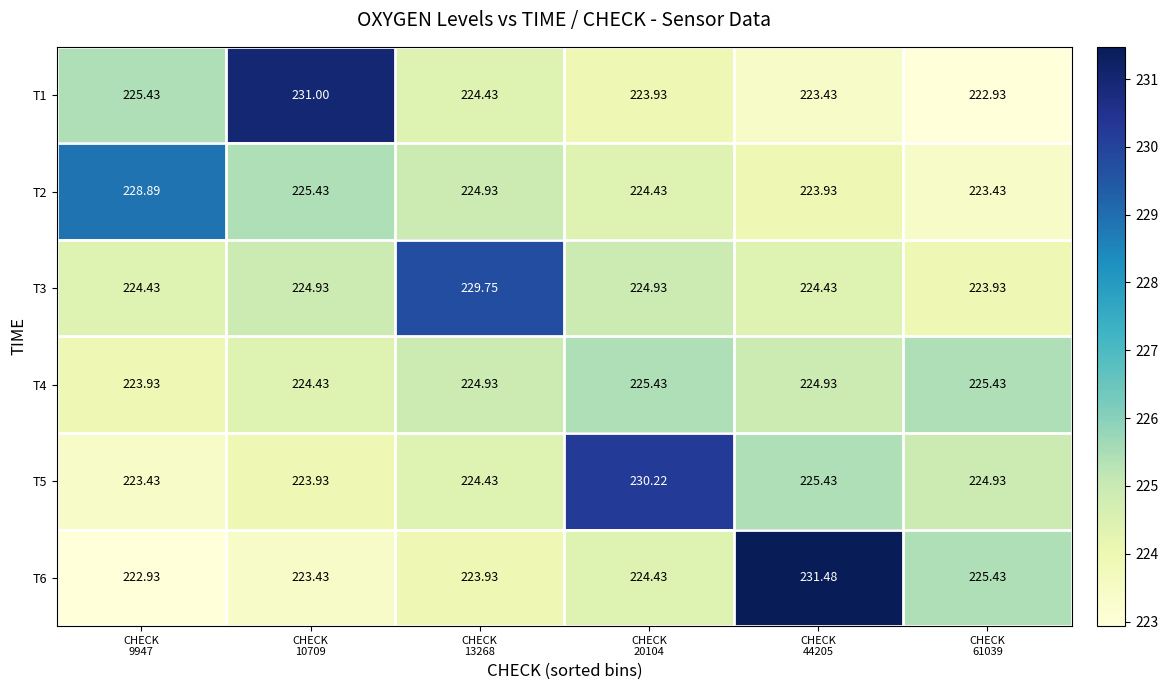

Reading left to right, what are all the values shown in this chart?

T1: CHECK
9947=225.4	CHECK
10709=231.0	CHECK
13268=224.4	CHECK
20104=223.9	CHECK
44205=223.4	CHECK
61039=222.9
T2: CHECK
9947=228.9	CHECK
10709=225.4	CHECK
13268=224.9	CHECK
20104=224.4	CHECK
44205=223.9	CHECK
61039=223.4
T3: CHECK
9947=224.4	CHECK
10709=224.9	CHECK
13268=229.8	CHECK
20104=224.9	CHECK
44205=224.4	CHECK
61039=223.9
T4: CHECK
9947=223.9	CHECK
10709=224.4	CHECK
13268=224.9	CHECK
20104=225.4	CHECK
44205=224.9	CHECK
61039=225.4
T5: CHECK
9947=223.4	CHECK
10709=223.9	CHECK
13268=224.4	CHECK
20104=230.2	CHECK
44205=225.4	CHECK
61039=224.9
T6: CHECK
9947=222.9	CHECK
10709=223.4	CHECK
13268=223.9	CHECK
20104=224.4	CHECK
44205=231.5	CHECK
61039=225.4